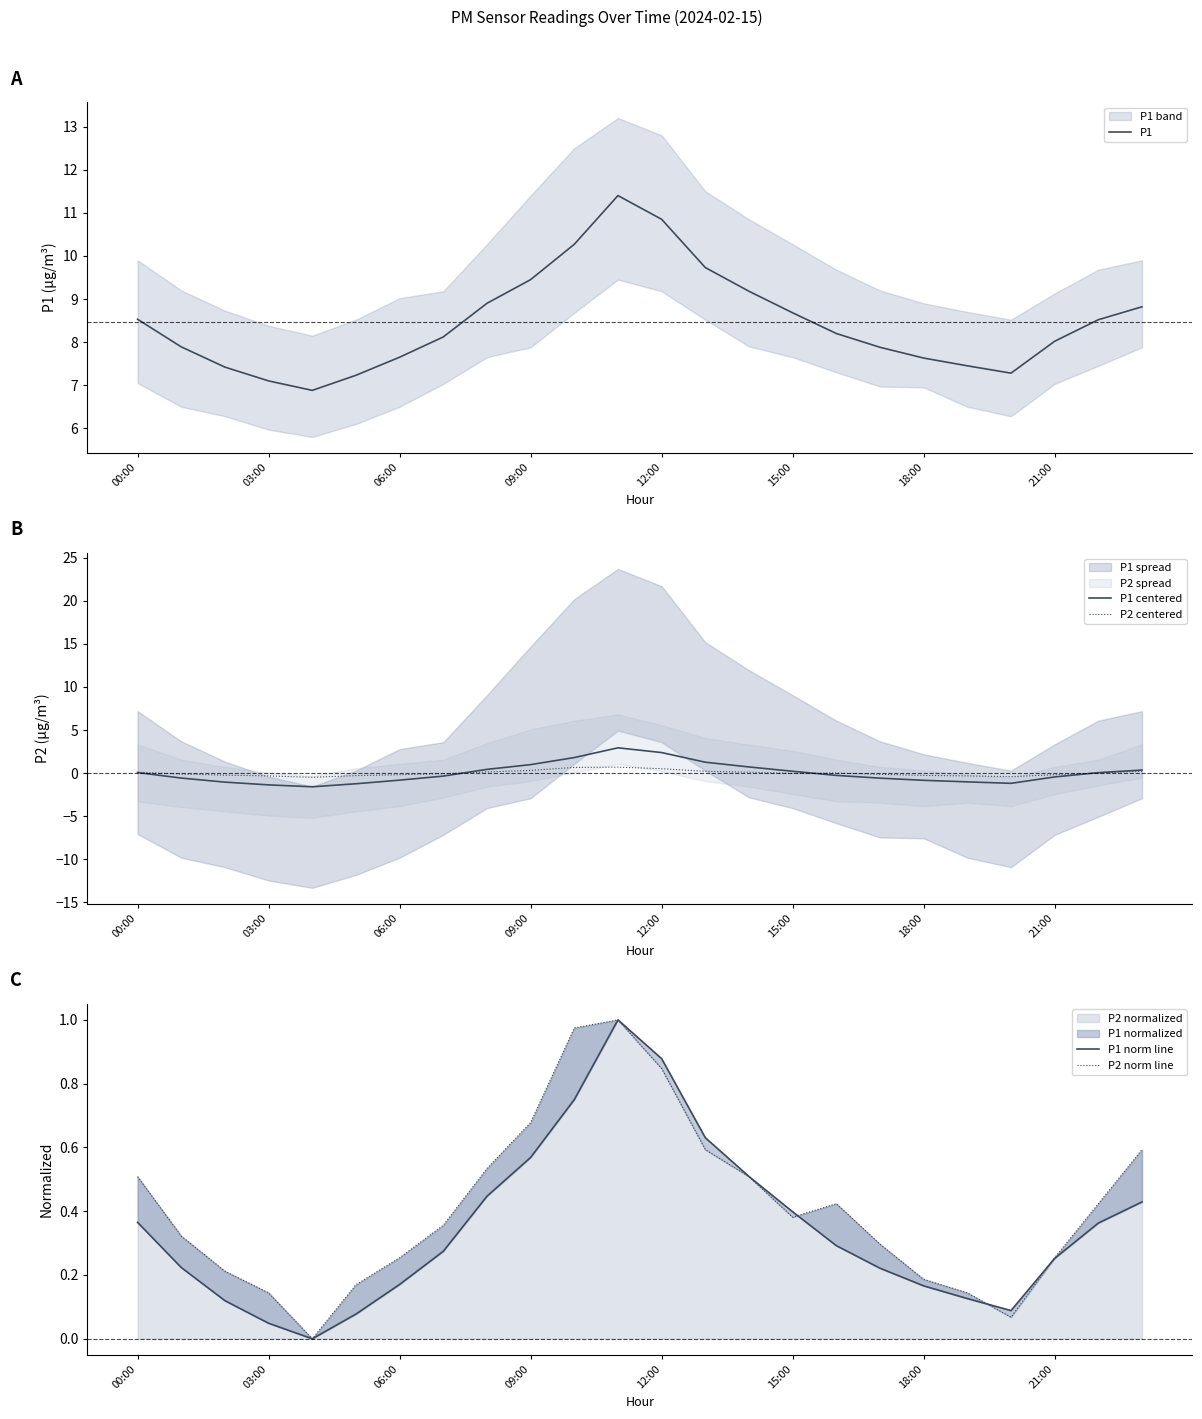

In P2 norm line, how many points are lower than both neighbors (excluding endpoints)?

3